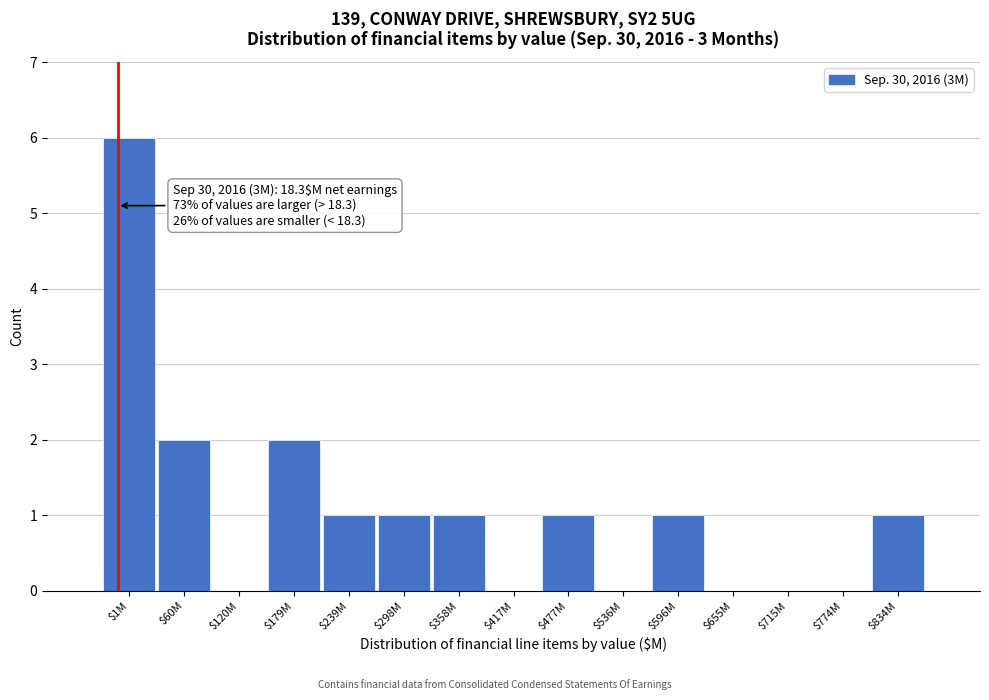

Is it true that the value at $477M is 1?

True